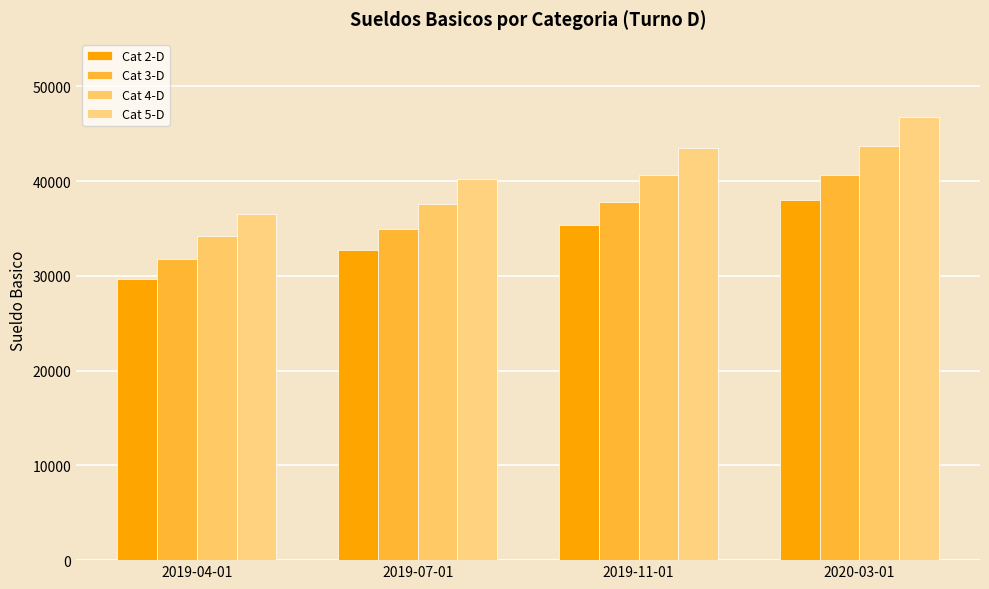

Rank the series by their maximum value, from lowest to highest.

Cat 2-D, Cat 3-D, Cat 4-D, Cat 5-D